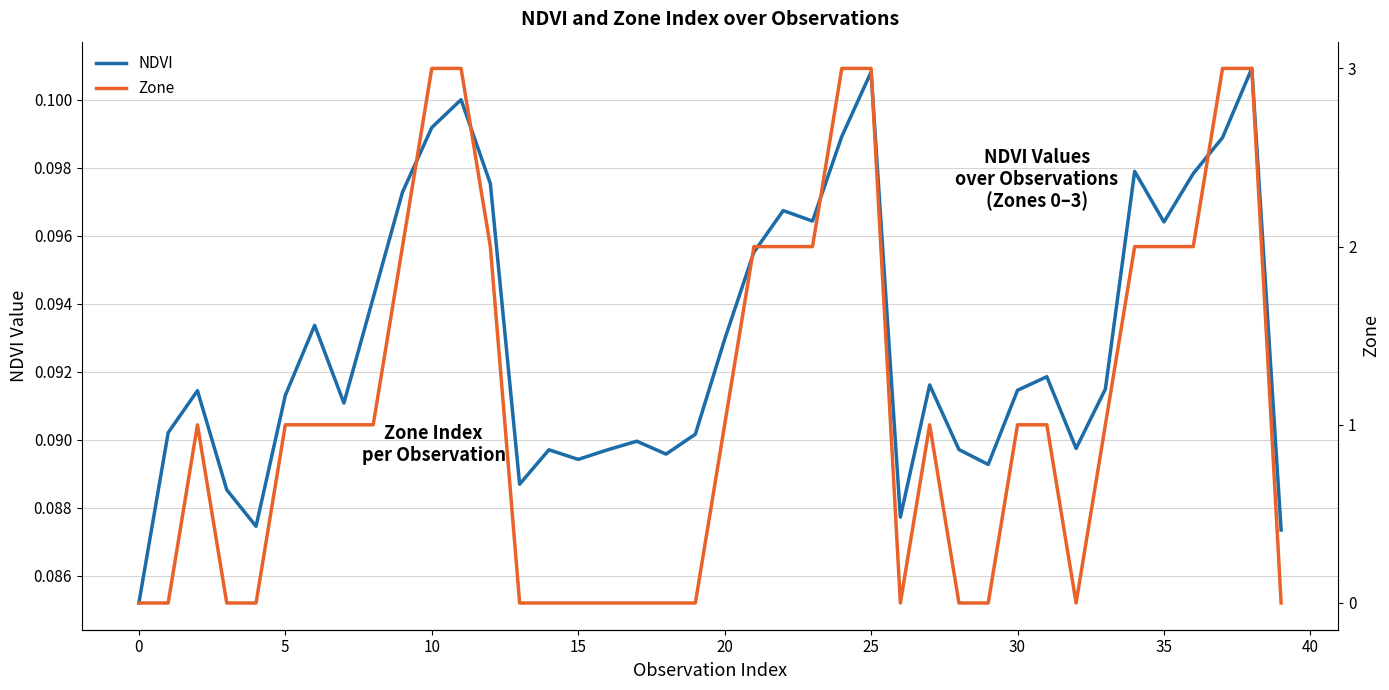

True or false: Zone and NDVI cross at least once.

True